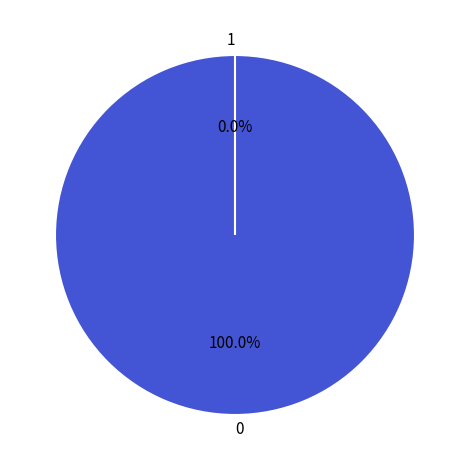

Is it true that 0 is 89% of the pie?

False